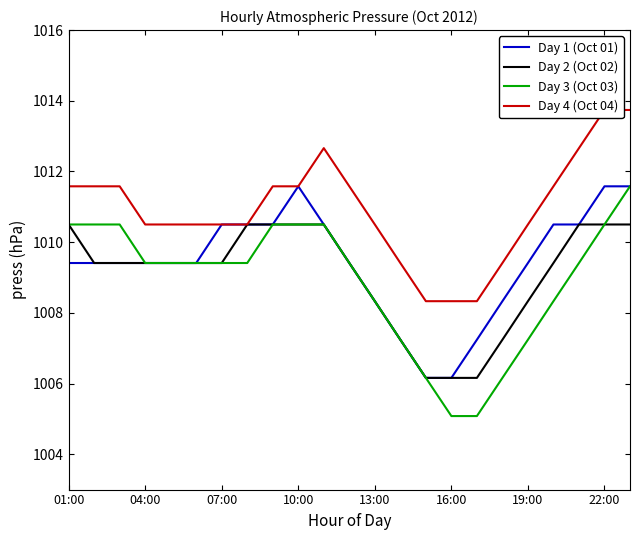

What is the value of the Day 1 (Oct 01) point at the 5th from the left?

1009.4